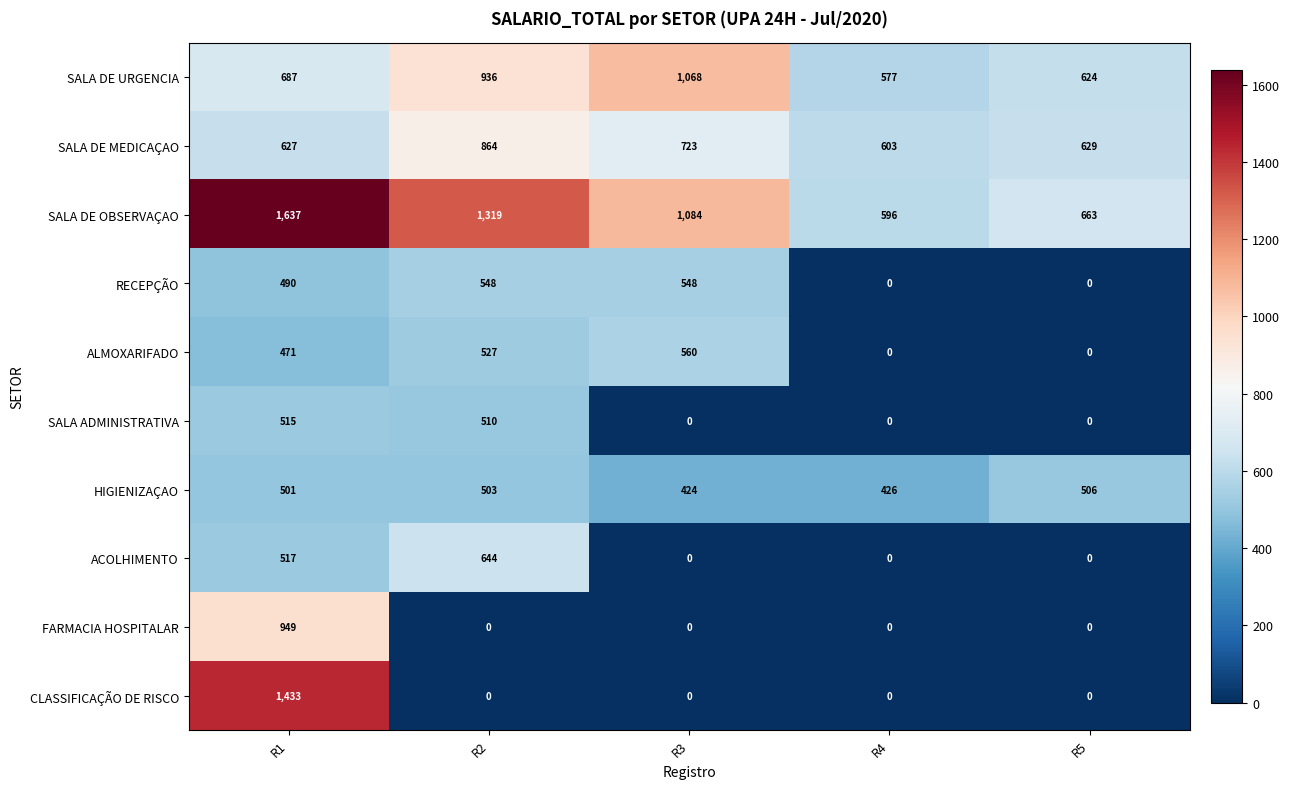

What is the maximum value for SALA DE URGENCIA?

1068